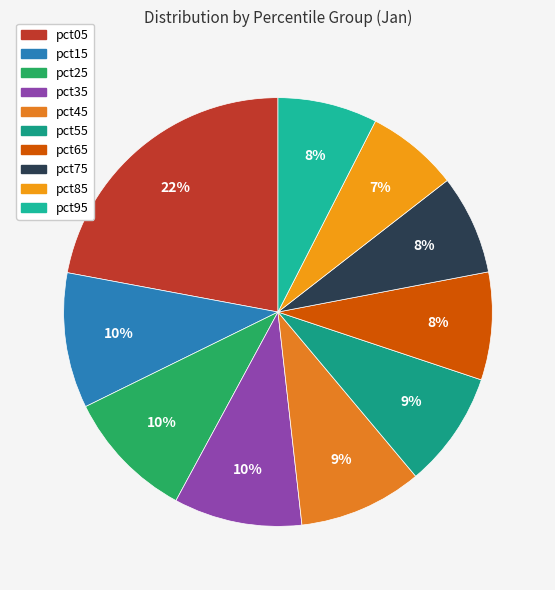

Between pct25 and pct55, which is larger?

pct25